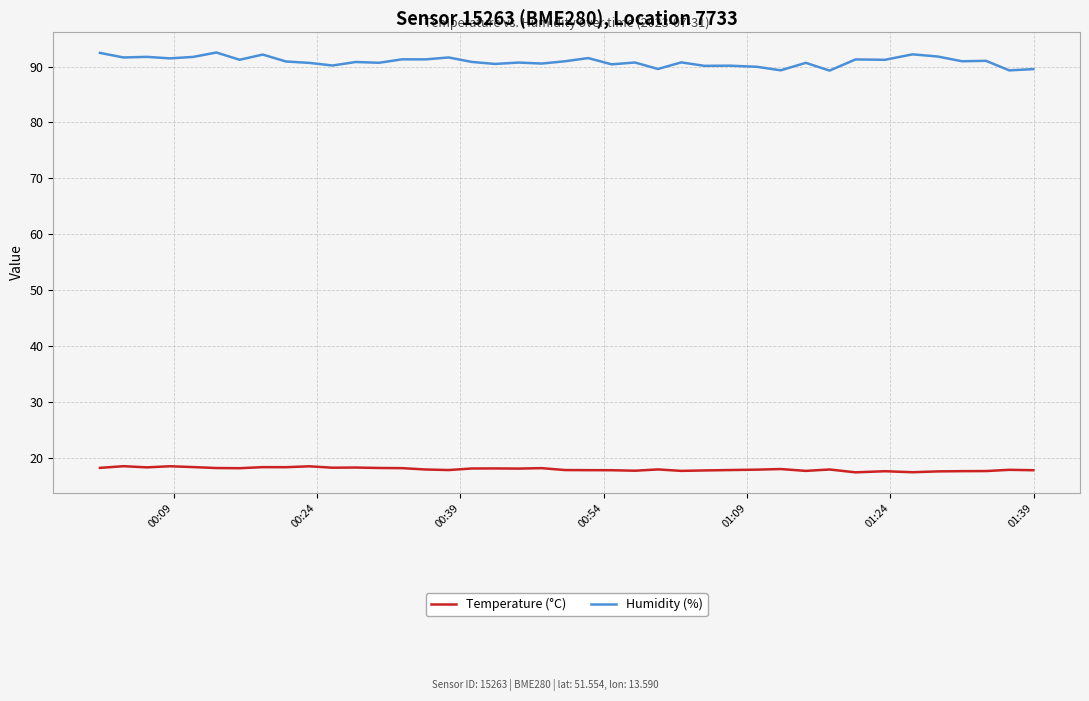

What is the maximum value shown in the chart?

92.5